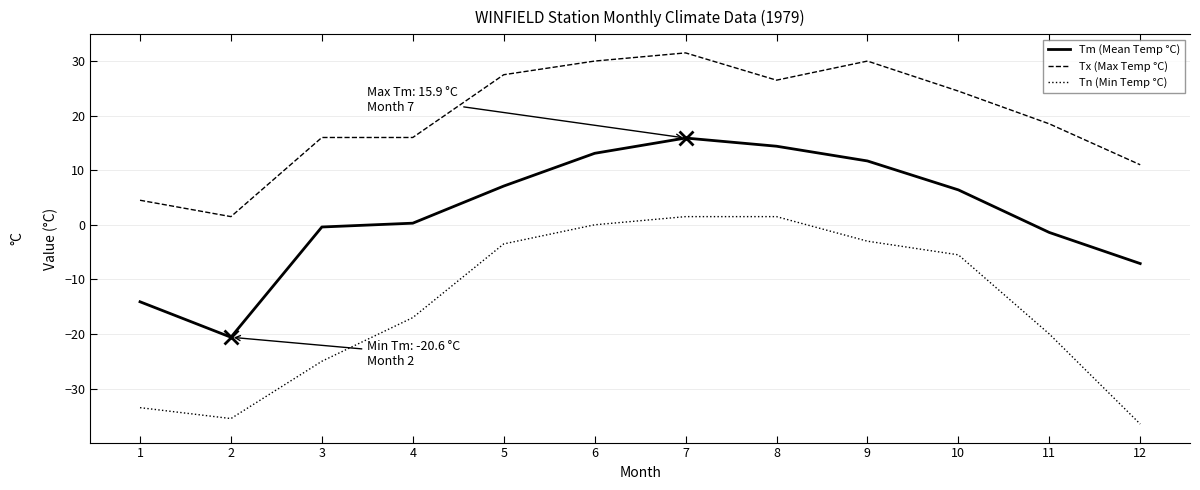

Which series has the largest total across all categories?

Tx (Max Temp °C)